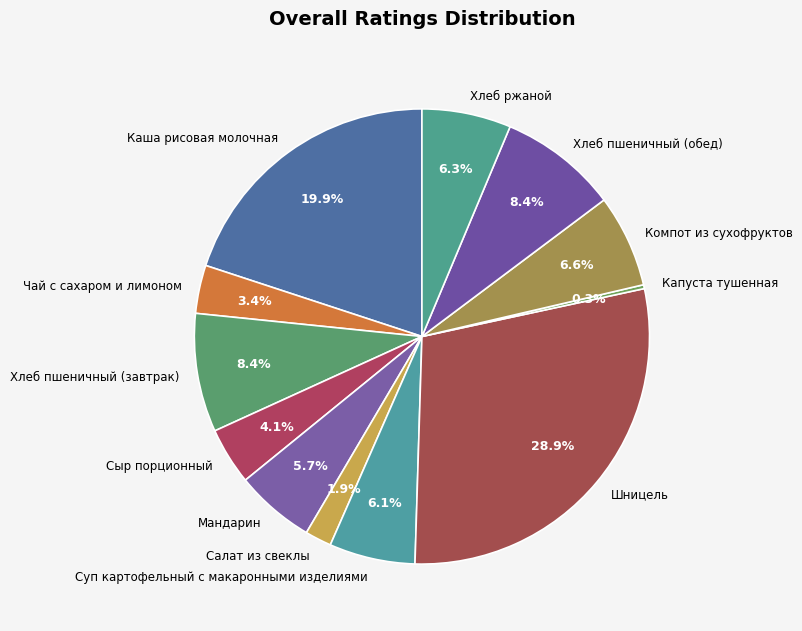

Between Мандарин and Компот из сухофруктов, which is larger?

Компот из сухофруктов